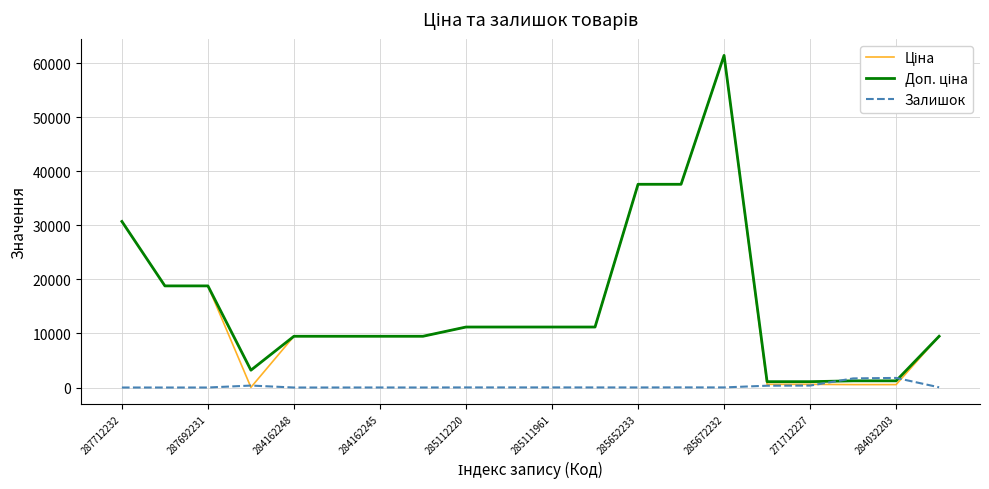

In Ціна, how many points are higher than both neighbors (excluding endpoints)?

1